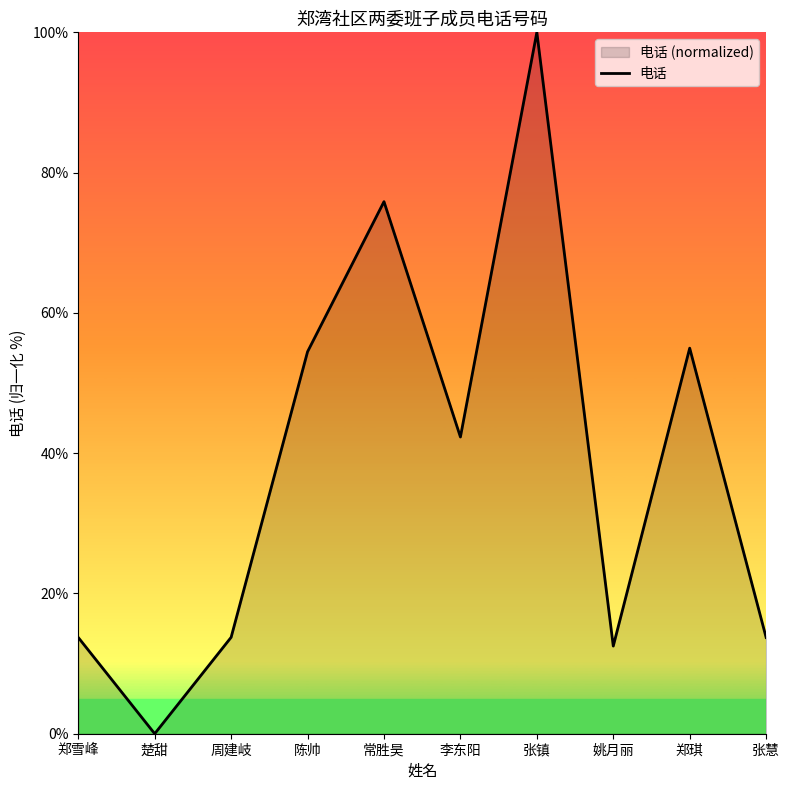

At which category does the chart reach its peak across all series?

张镇